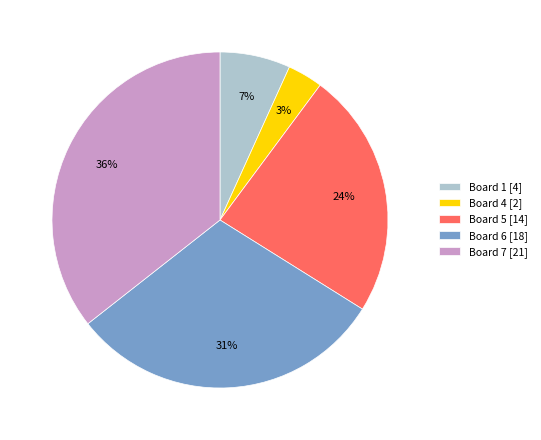

Count the number of slices in the pie.

5